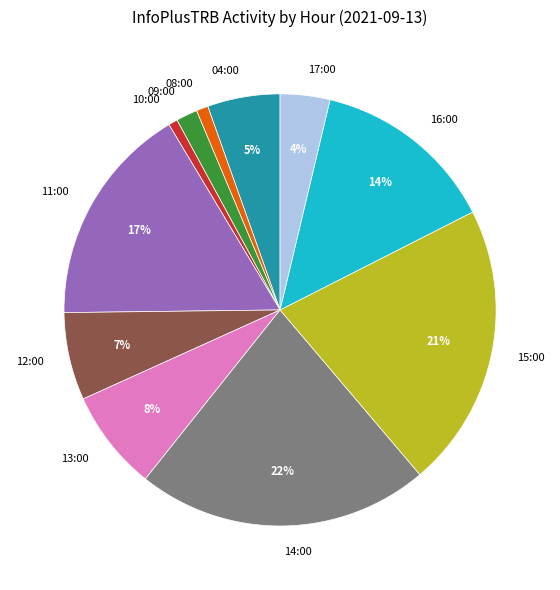

True or false: 17:00 accounts for 15% of the total.

False